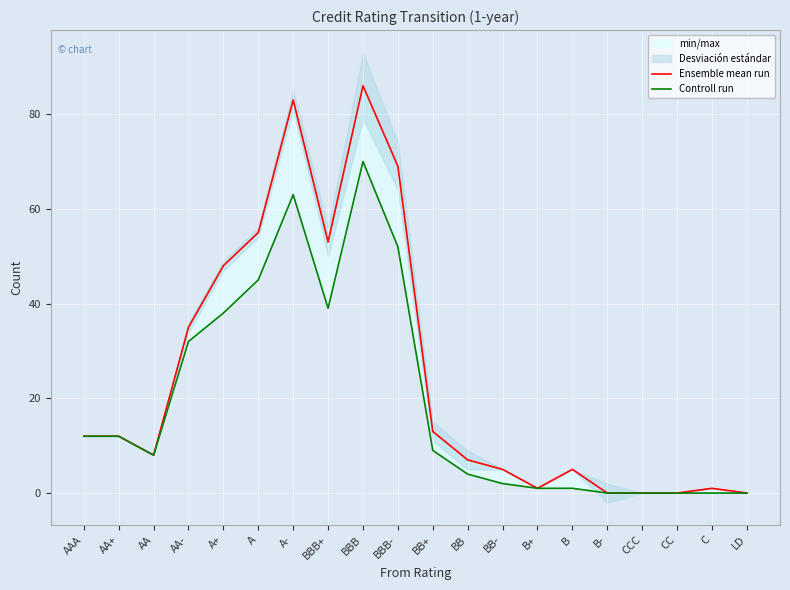

At how many categories does at least one series exceed 37?

6